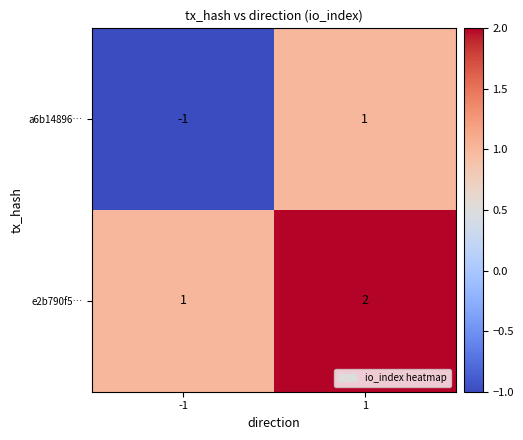

At -1, list the series in order from largest to smallest.

e2b790f5…, a6b14896…